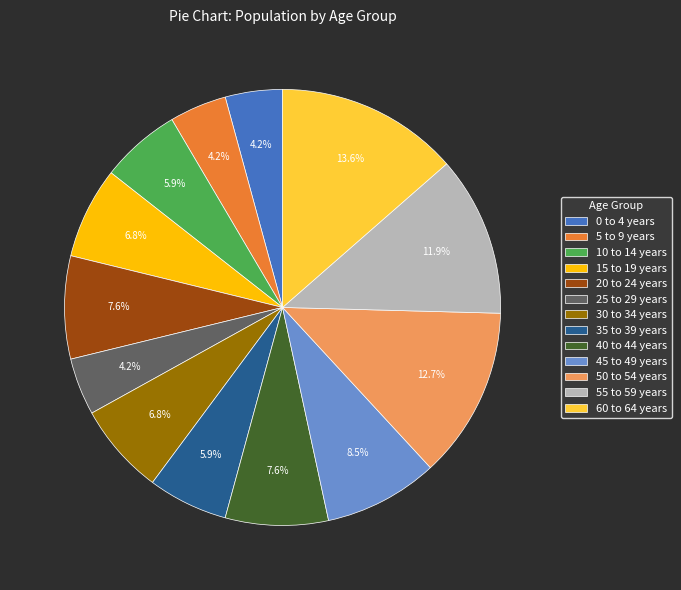

Is 25 to 29 years the majority of the pie?

No